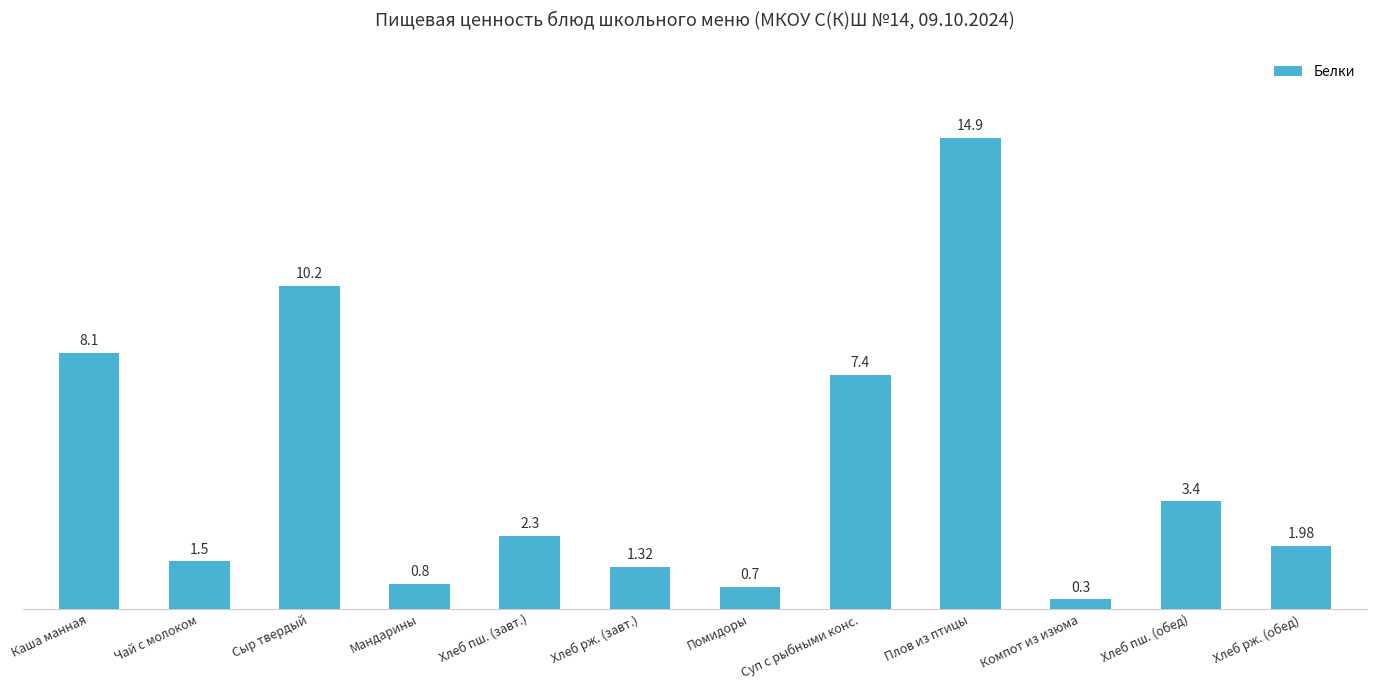

Which label corresponds to the smallest value in the chart?

Компот из изюма